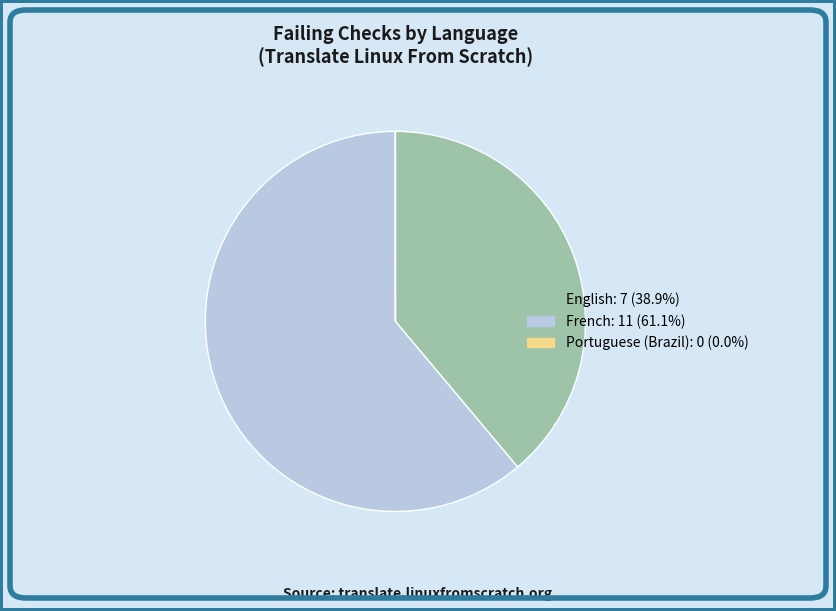

Which category accounts for the majority?

French